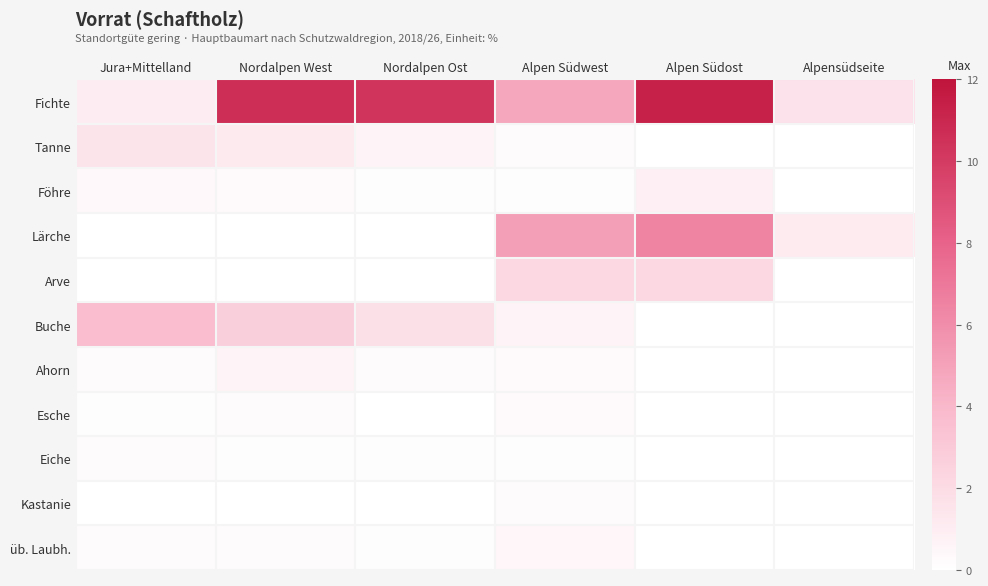

Reading left to right, transcribe all the data shown in this chart.

Fichte: Jura+Mittelland=1.0	Nordalpen West=10.6	Nordalpen Ost=10.4	Alpen Südwest=4.8	Alpen Südost=11.3	Alpensüdseite=1.6
Tanne: Jura+Mittelland=1.5	Nordalpen West=1.2	Nordalpen Ost=0.6	Alpen Südwest=0.2	Alpen Südost=0.0	Alpensüdseite=0.0
Föhre: Jura+Mittelland=0.4	Nordalpen West=0.3	Nordalpen Ost=0.1	Alpen Südwest=0.1	Alpen Südost=0.9	Alpensüdseite=0.0
Lärche: Jura+Mittelland=0.0	Nordalpen West=0.0	Nordalpen Ost=0.0	Alpen Südwest=5.2	Alpen Südost=6.5	Alpensüdseite=1.1
Arve: Jura+Mittelland=0.0	Nordalpen West=0.0	Nordalpen Ost=0.0	Alpen Südwest=2.2	Alpen Südost=2.2	Alpensüdseite=0.0
Buche: Jura+Mittelland=3.7	Nordalpen West=2.7	Nordalpen Ost=1.7	Alpen Südwest=0.7	Alpen Südost=0.0	Alpensüdseite=0.0
Ahorn: Jura+Mittelland=0.2	Nordalpen West=0.7	Nordalpen Ost=0.2	Alpen Südwest=0.3	Alpen Südost=0.0	Alpensüdseite=0.0
Esche: Jura+Mittelland=0.1	Nordalpen West=0.2	Nordalpen Ost=0.0	Alpen Südwest=0.3	Alpen Südost=0.0	Alpensüdseite=0.0
Eiche: Jura+Mittelland=0.2	Nordalpen West=0.1	Nordalpen Ost=0.1	Alpen Südwest=0.1	Alpen Südost=0.0	Alpensüdseite=0.0
Kastanie: Jura+Mittelland=0.0	Nordalpen West=0.0	Nordalpen Ost=0.0	Alpen Südwest=0.2	Alpen Südost=0.0	Alpensüdseite=0.0
üb. Laubh.: Jura+Mittelland=0.2	Nordalpen West=0.2	Nordalpen Ost=0.1	Alpen Südwest=0.5	Alpen Südost=0.0	Alpensüdseite=0.0